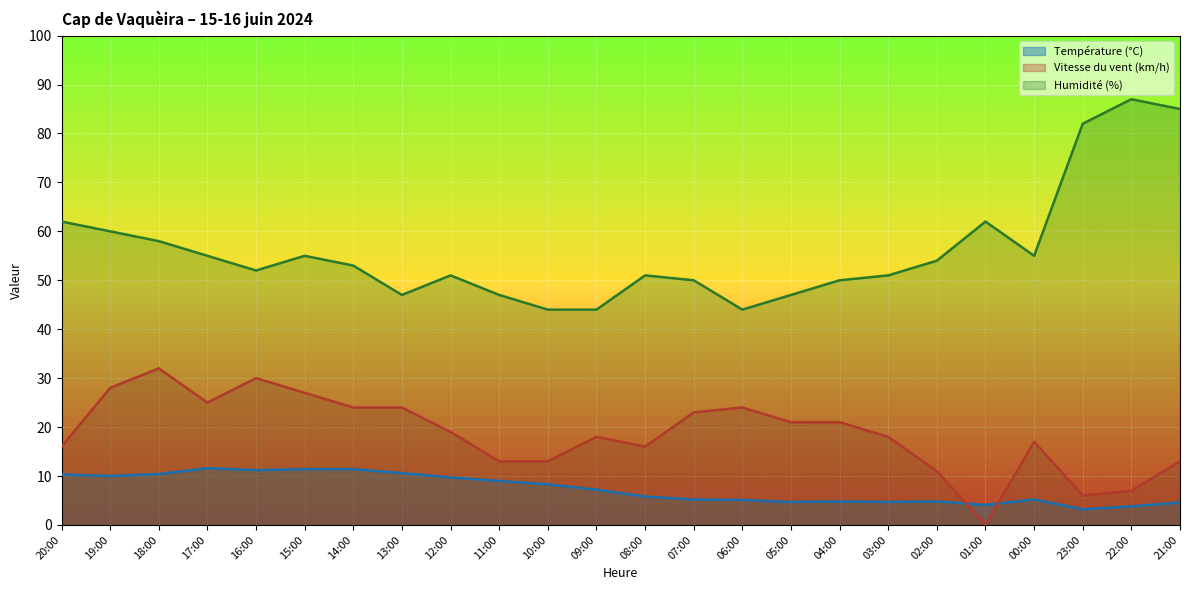

At which label is Température (°C) closest to 7?

09:00